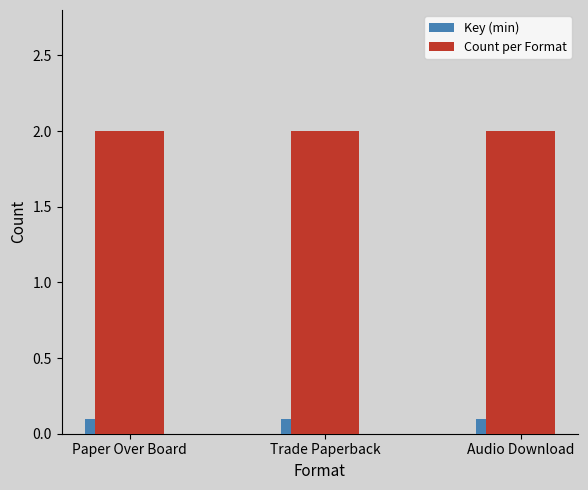

What is the label of the 1st bar from the left?

Paper Over Board